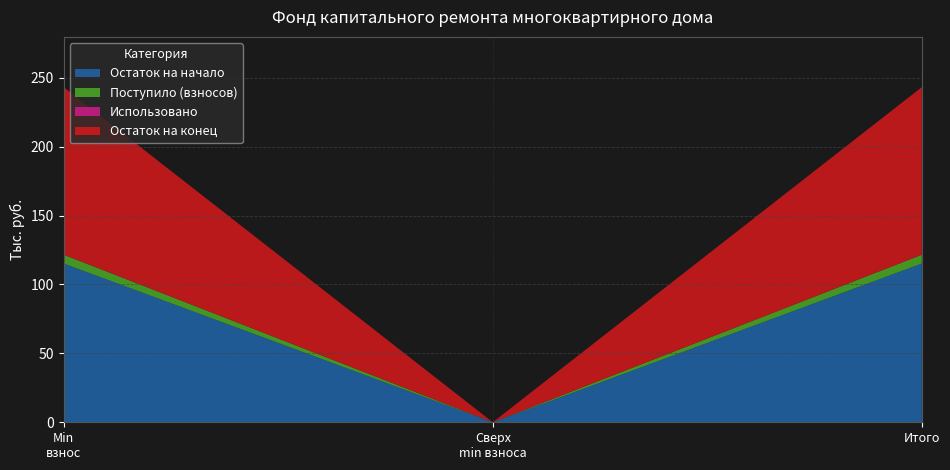

Reading right to left, what are all the values shown in this chart?

Остаток на начало: 115.2	0.0	115.2
Поступило (взносов): 6.4	0.0	6.4
Использовано: 0.0	0.0	0.0
Остаток на конец: 121.6	0.0	121.6